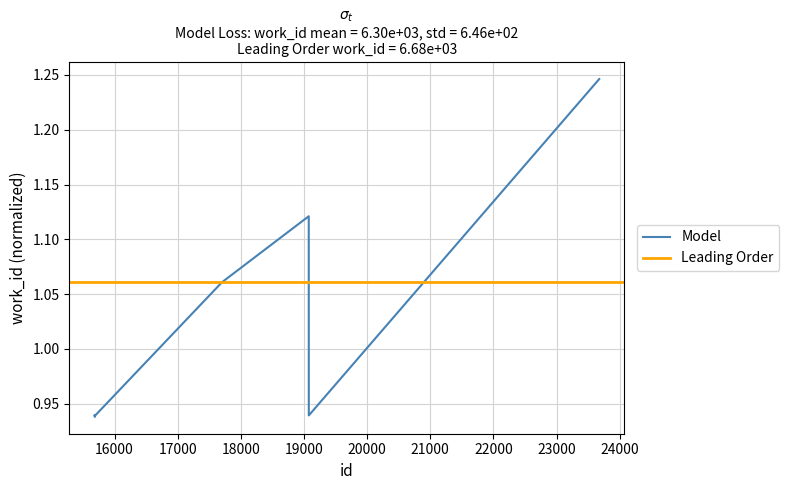

What is the value of the 10th point from the left?

1.2